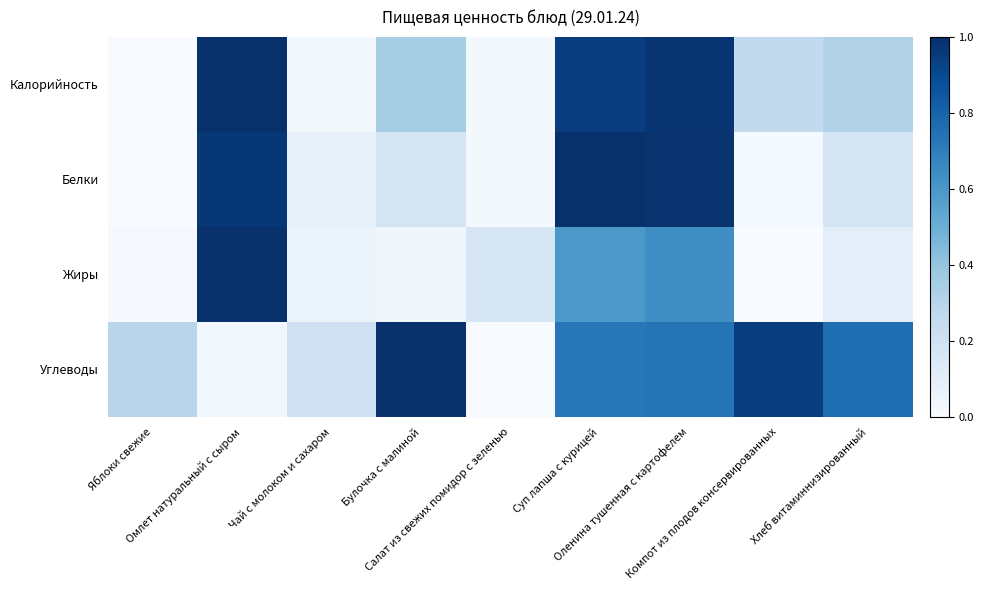

Which series has the largest total across all categories?

Углеводы